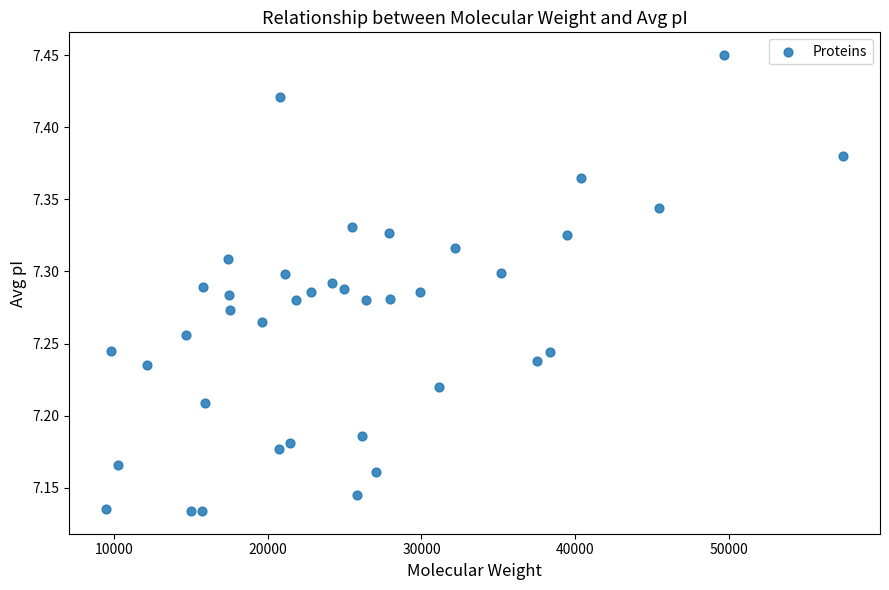

What is the range of Y values (max minus min)?

0.3